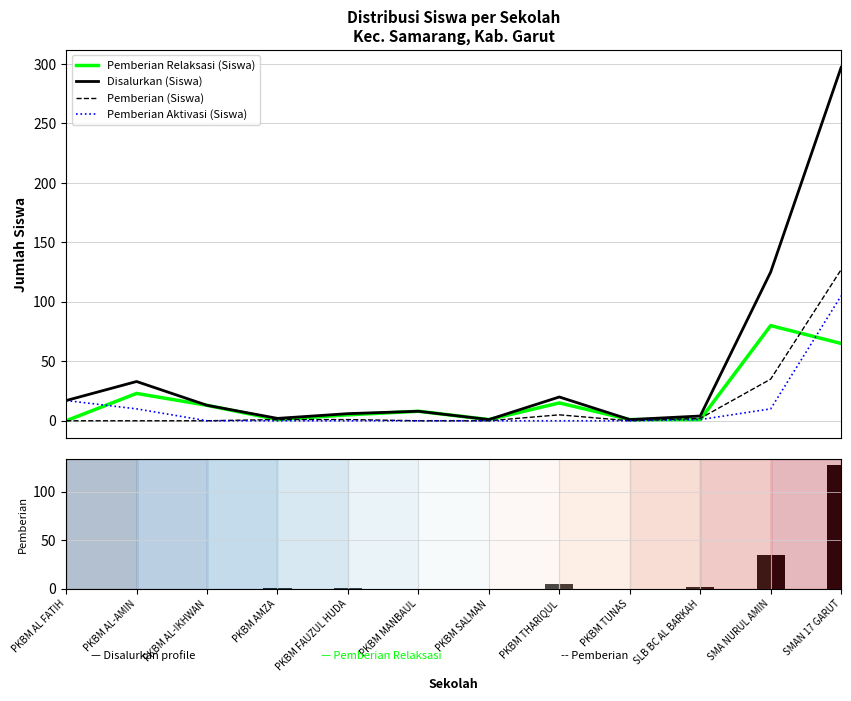

At how many categories does at least one series exceed 209?

1